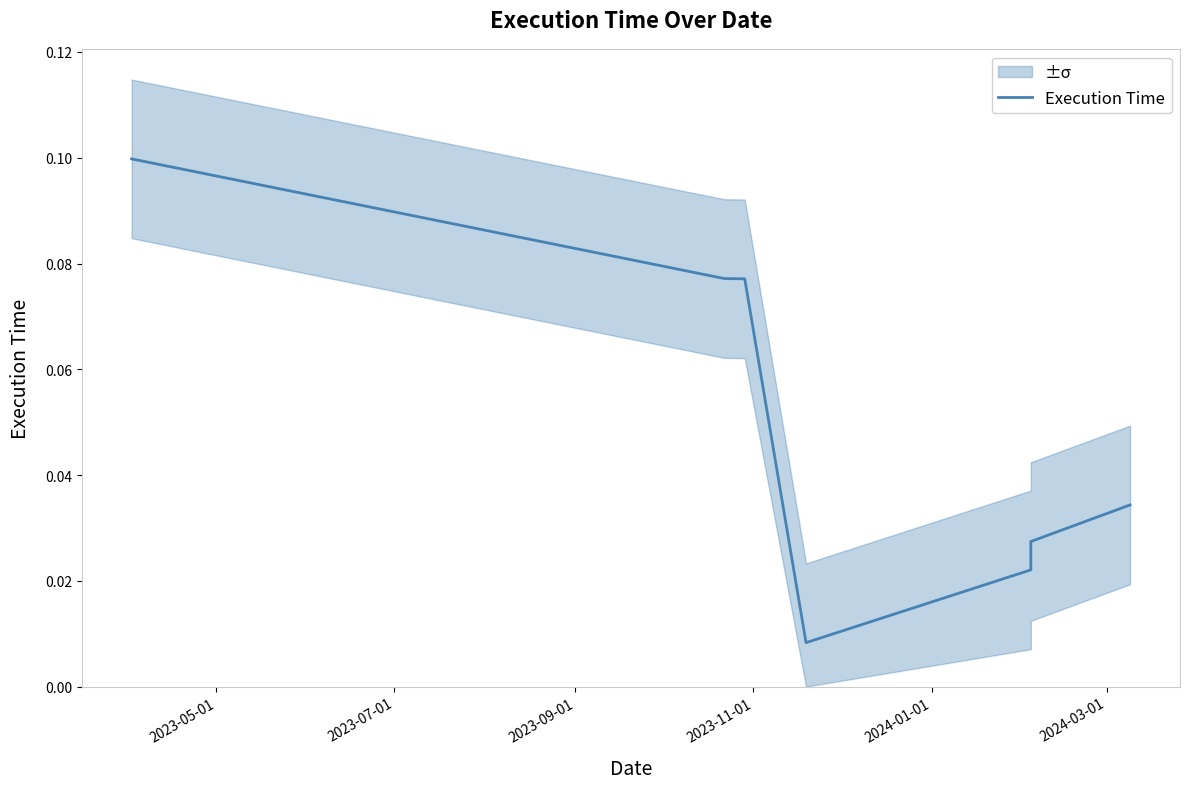

At which label is the value closest to 0?

2023-11-01